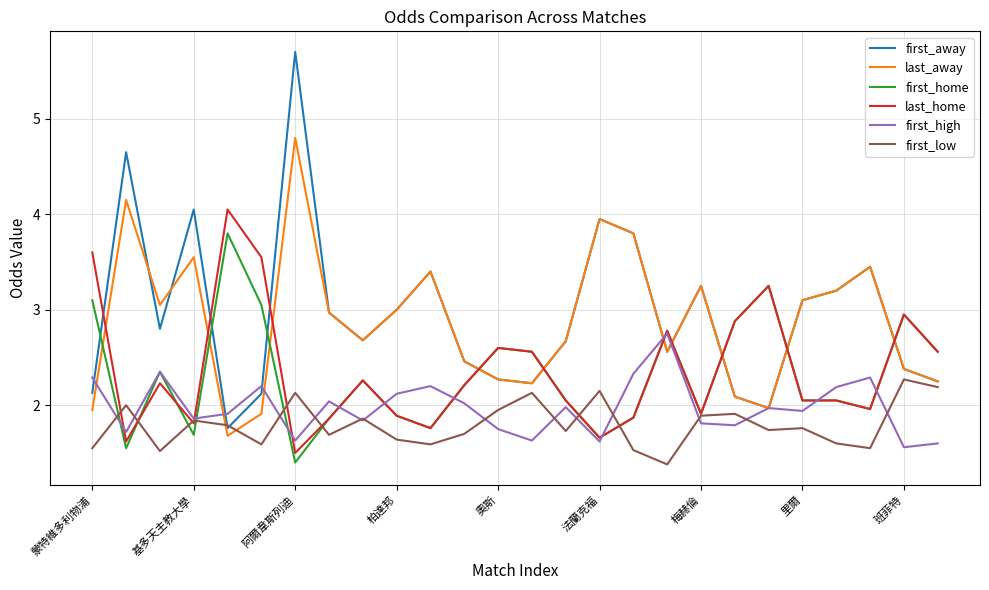

How many lines are shown in the chart?

6